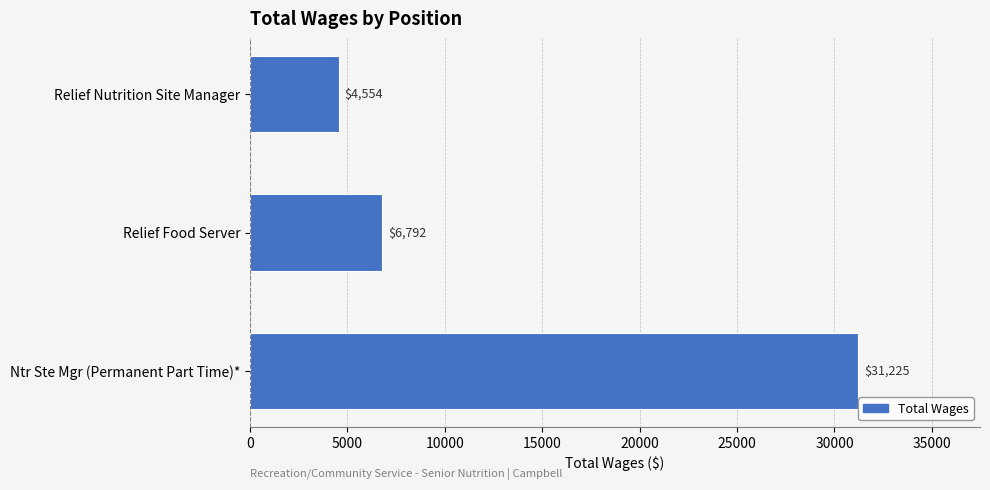

The value at Relief Nutrition Site Manager is 4554. True or false?

True